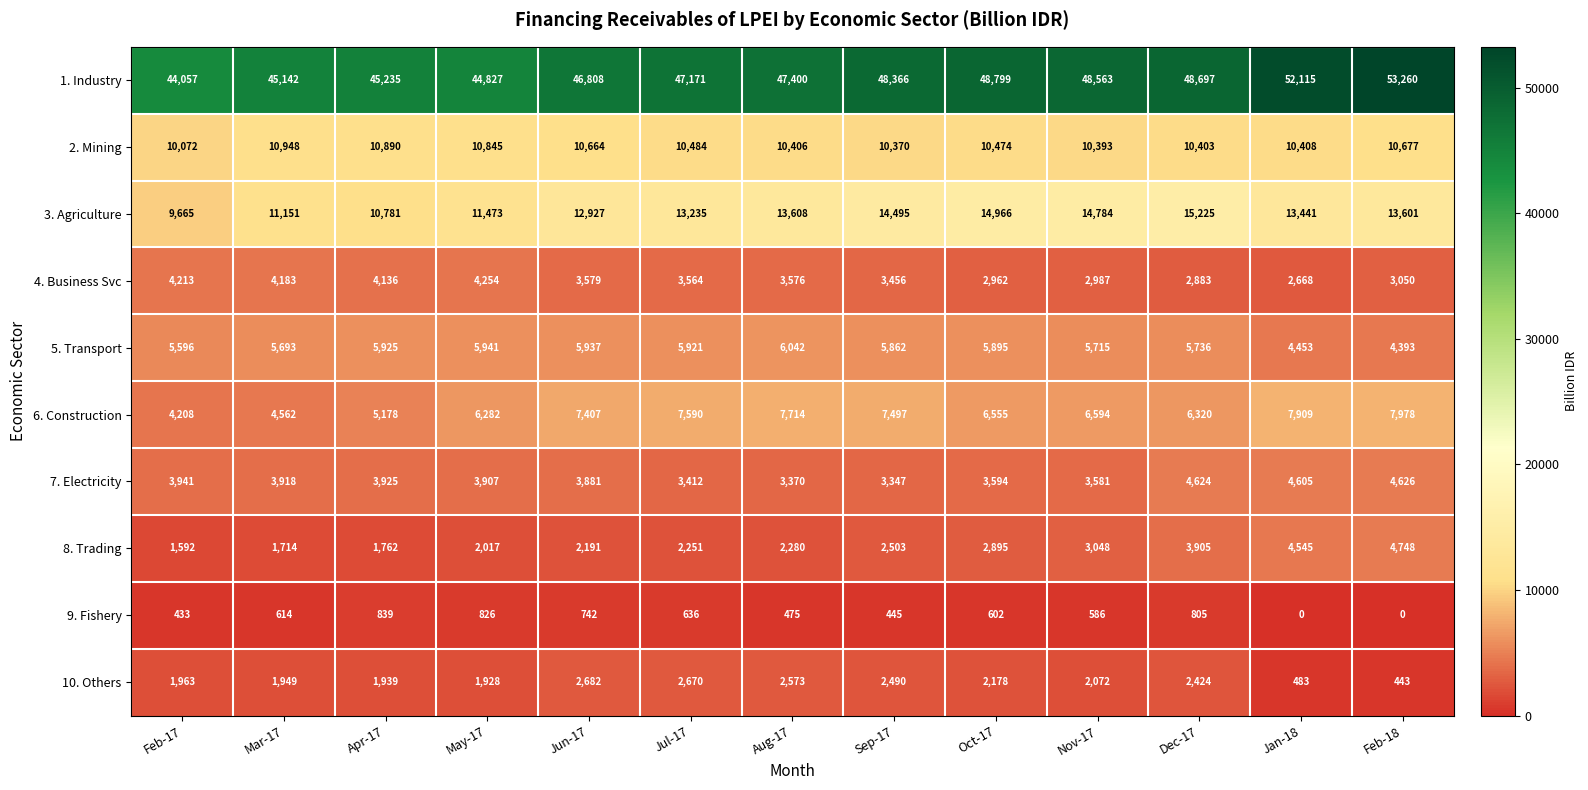

Is it true that 4. Business Svc equals 5603 at Jul-17?

False